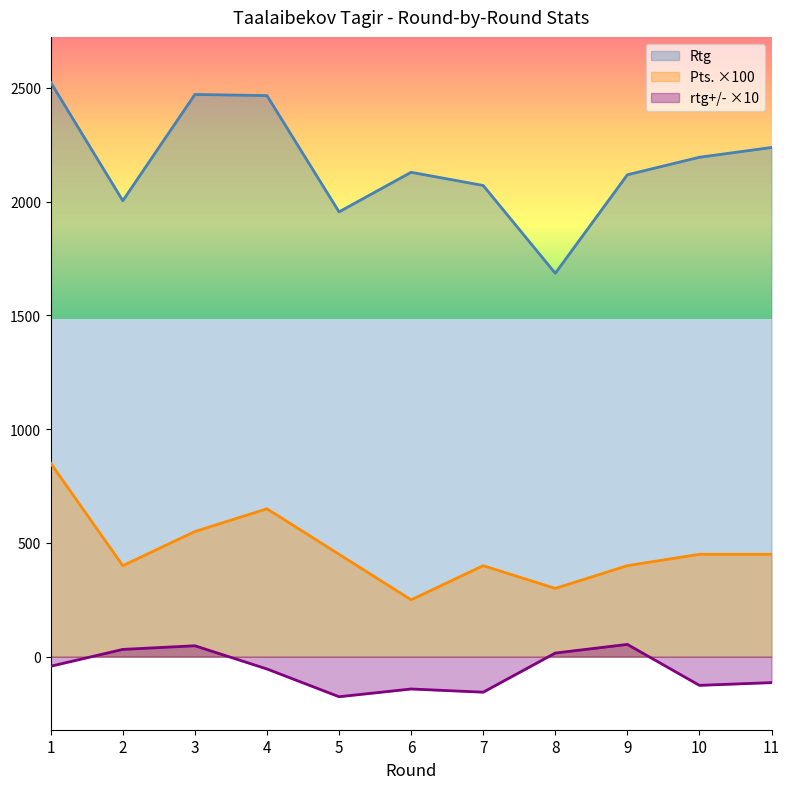

The value of Pts. at 4 is 650. True or false?

True